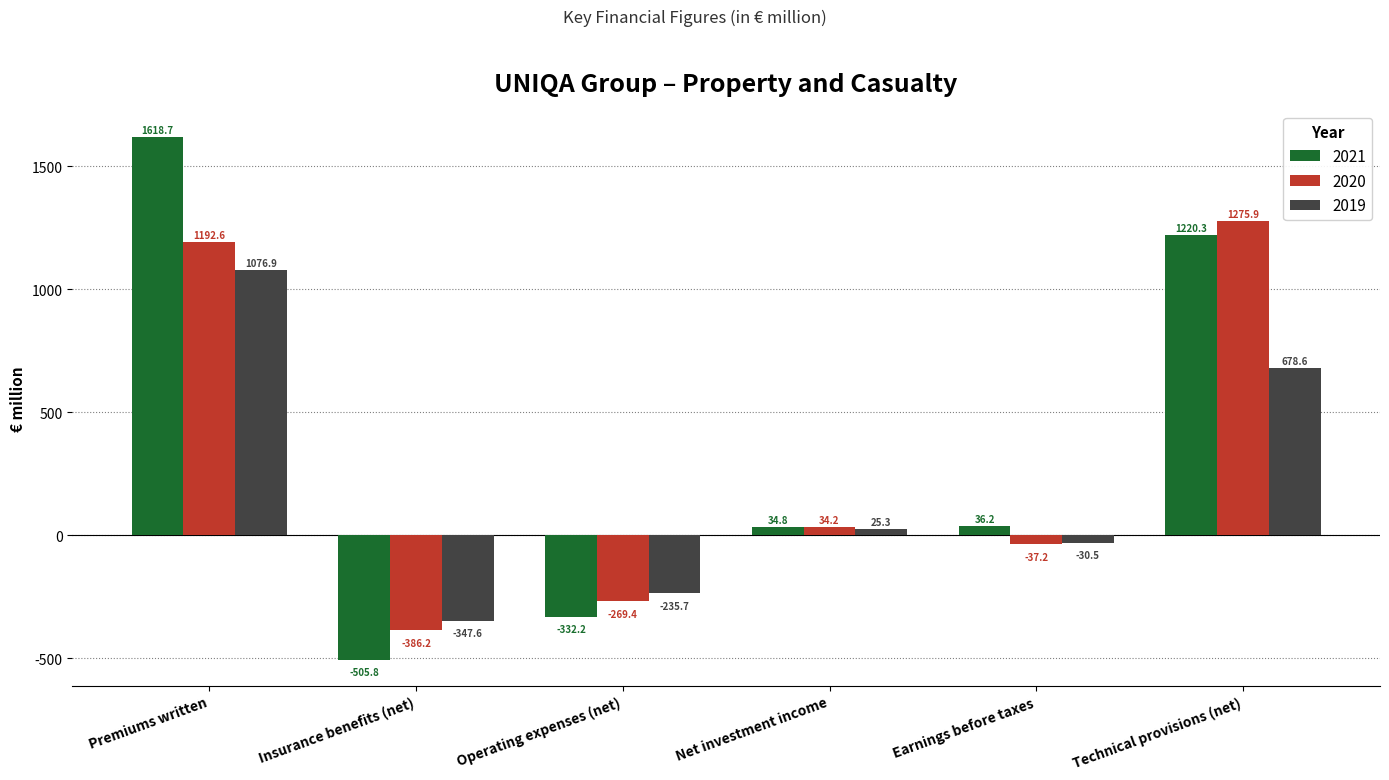

What is the difference between the second highest and second lowest values in the 2020 series?

1462.0